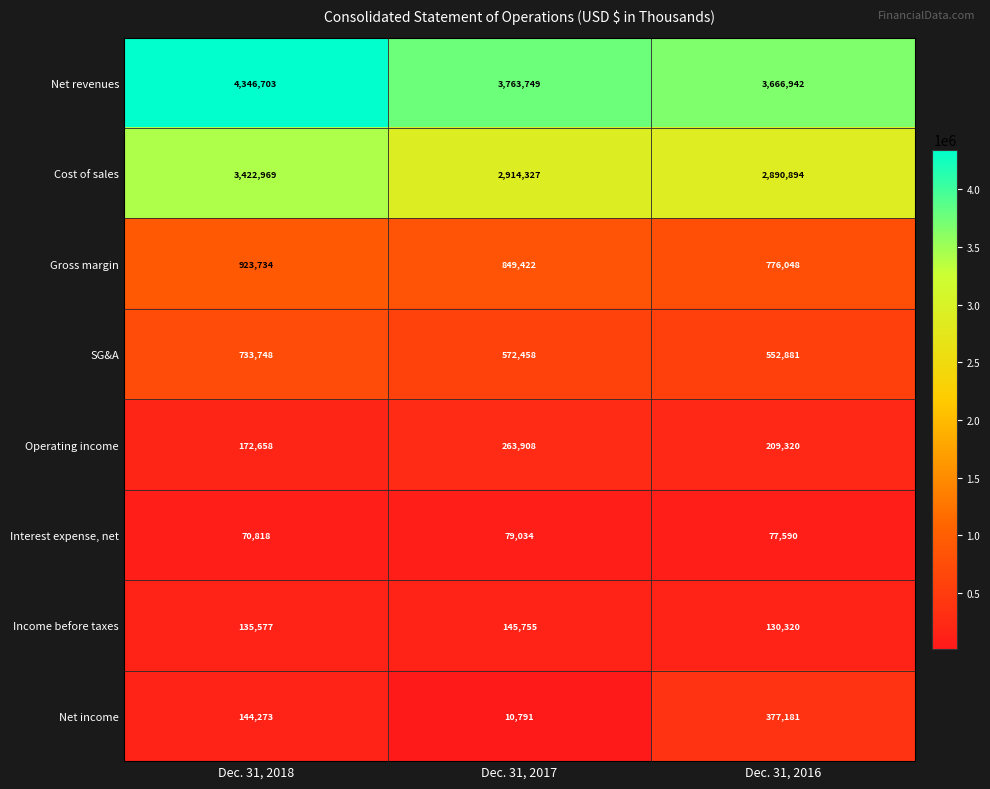

Is it true that Net revenues equals 2134937 at Dec. 31, 2017?

False